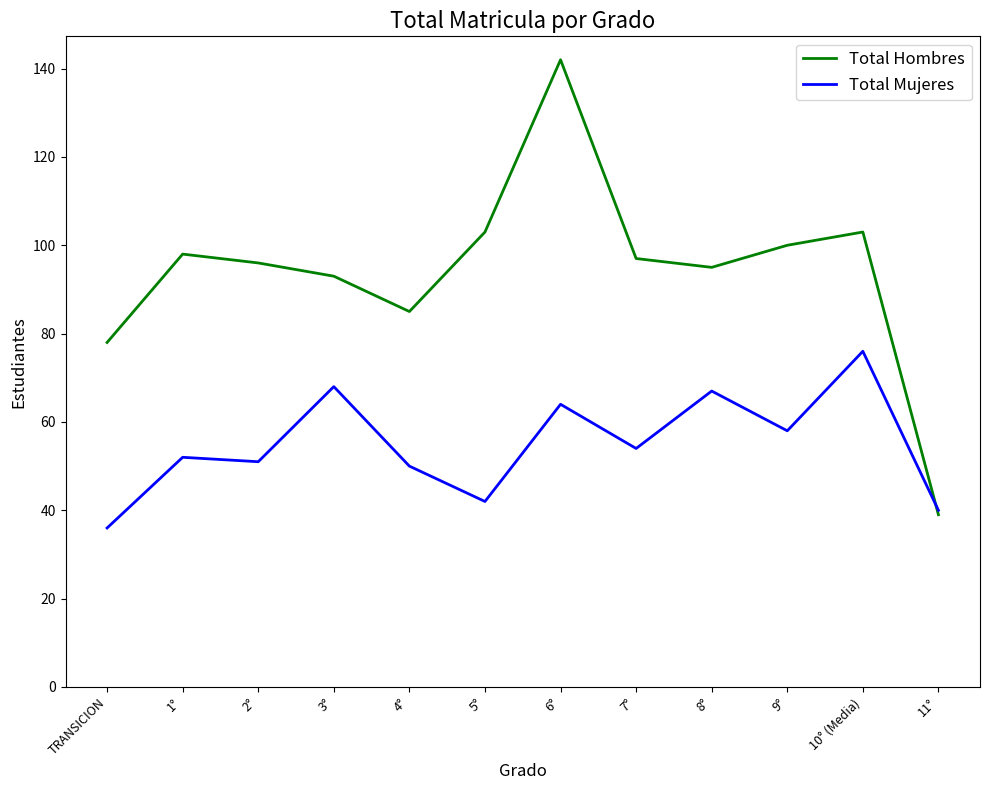

Where do Total Mujeres and Total Hombres first cross each other?

10° (Media) and 11°